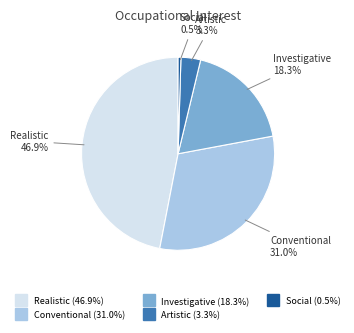

Is there any slice that represents more than half of the pie?

No